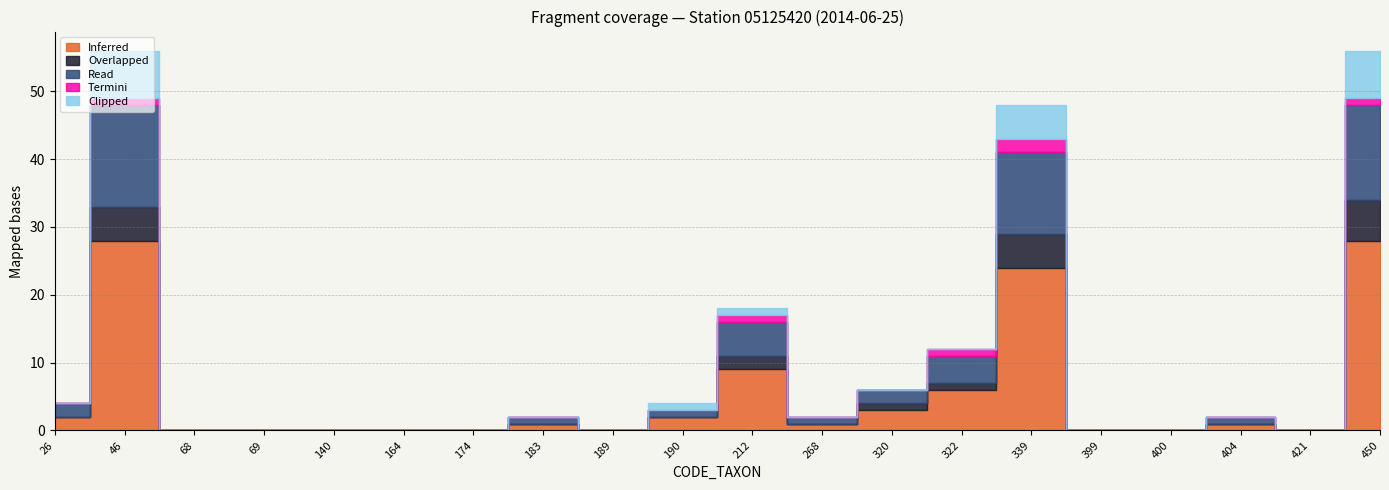

What are all the series names shown in the legend?

Inferred, Overlapped, Read, Termini, Clipped